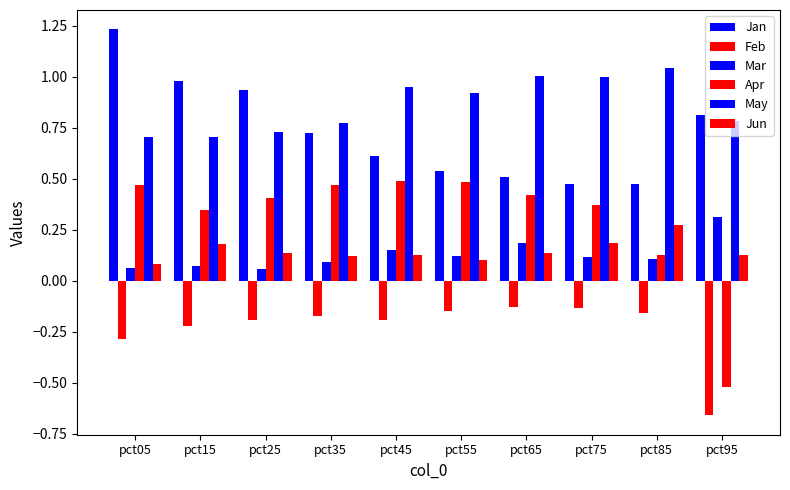

At which label is Jun closest to 0?

pct05